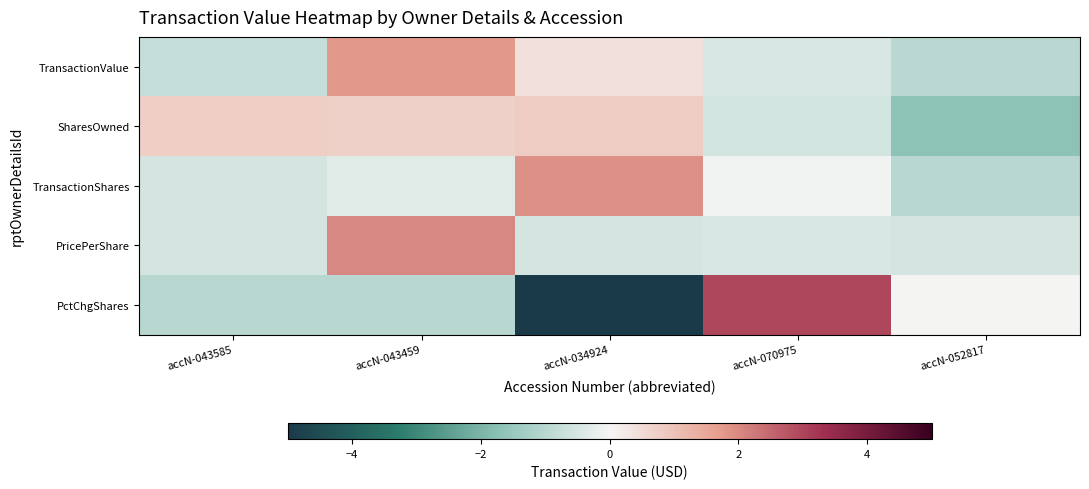

Between accN-043585 and accN-043459, which series saw the biggest shift?

PricePerShare